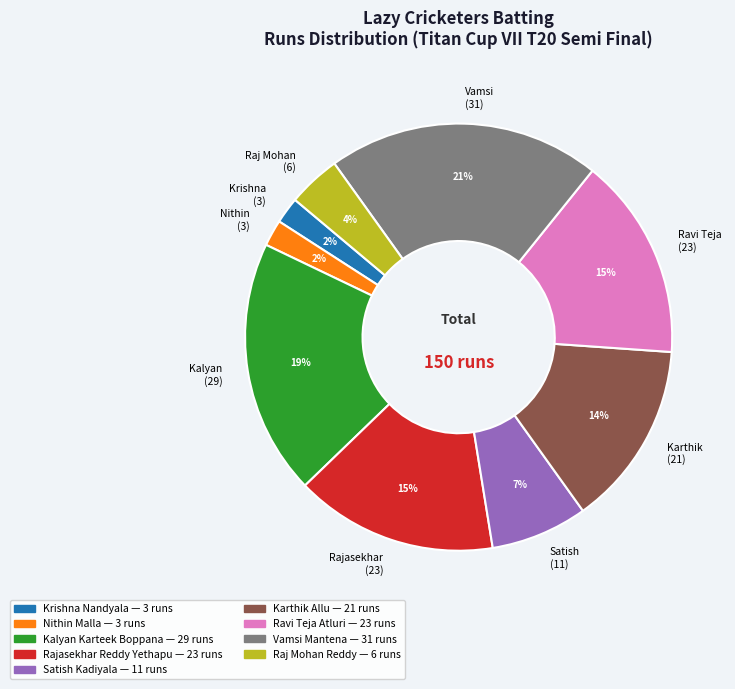

Combined, do Karthik (21) and Raj Mohan (6) account for over 50%?

No